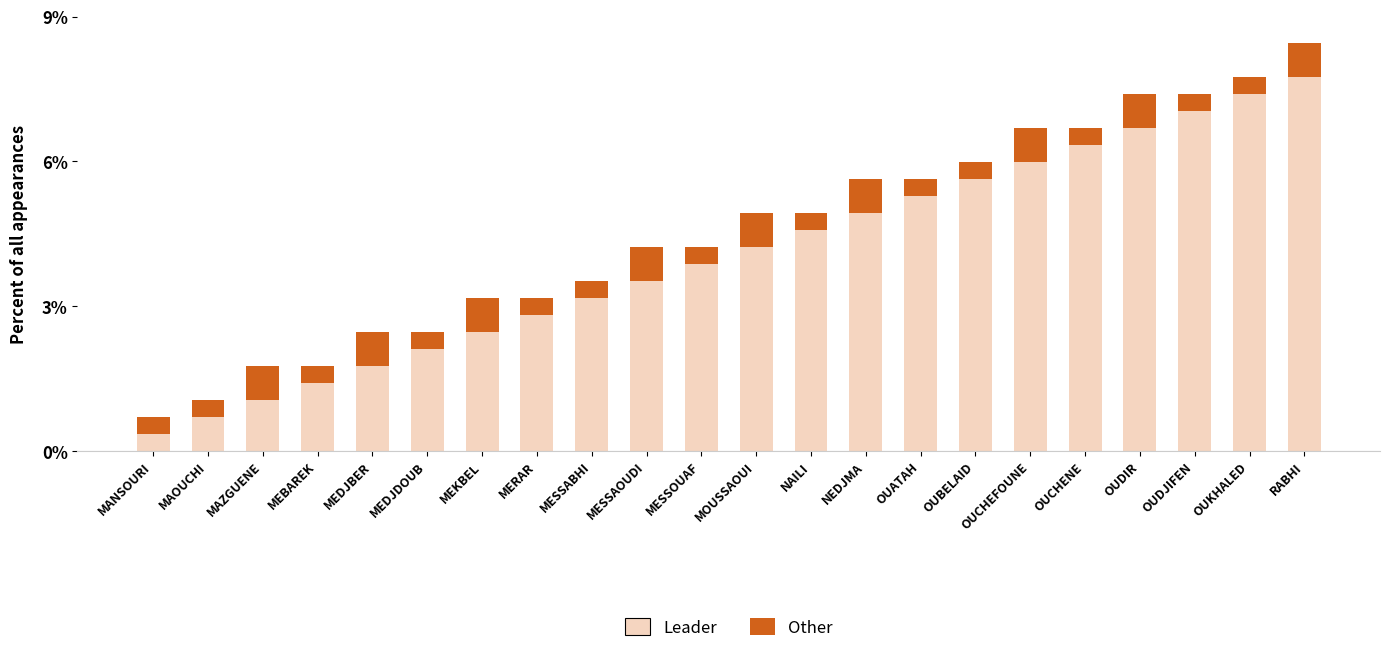

What is the total value across all series at MAOUCHI?

1.1